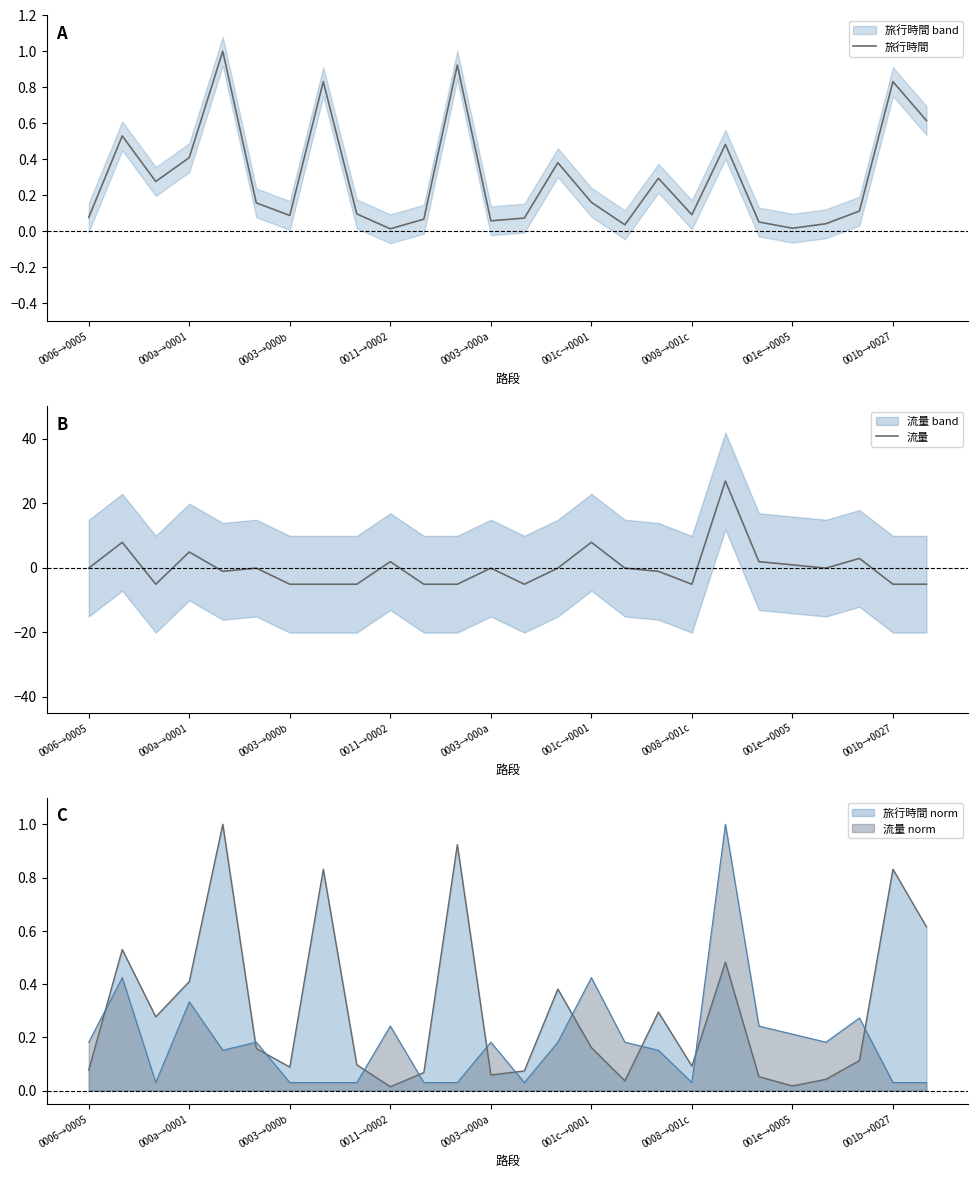

Which series has the widest spread of values?

流量